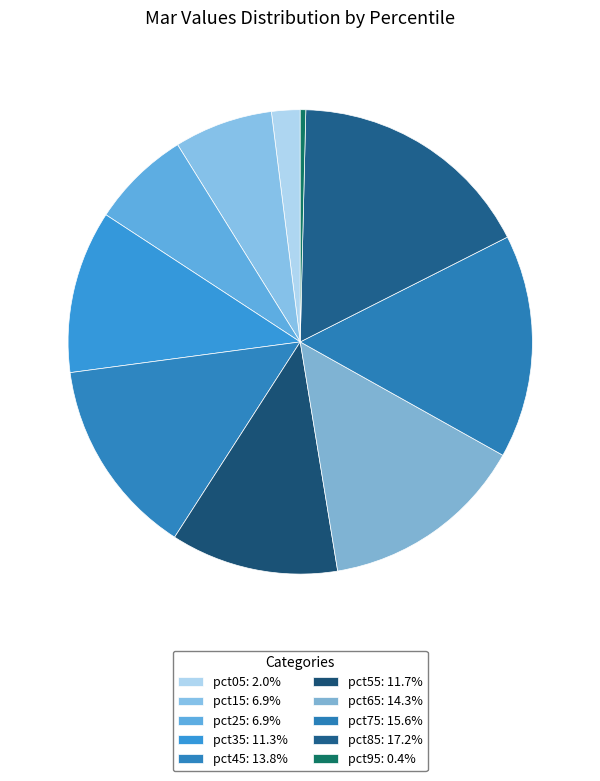

How many segments does this pie chart have?

10